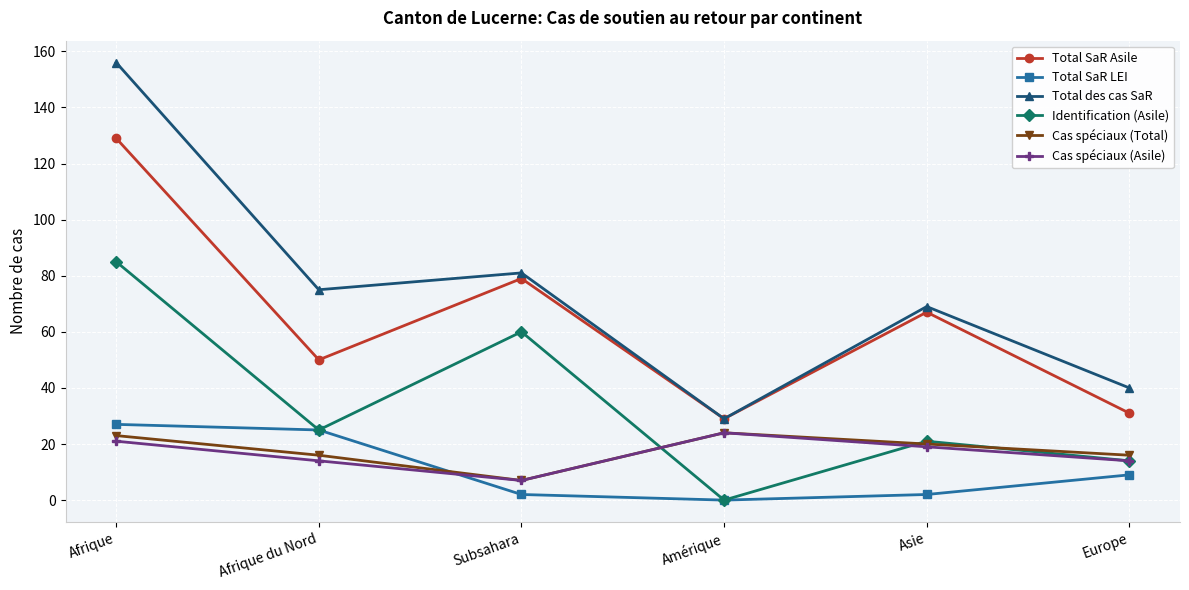

Is this an area chart (filled region under the line)?

No